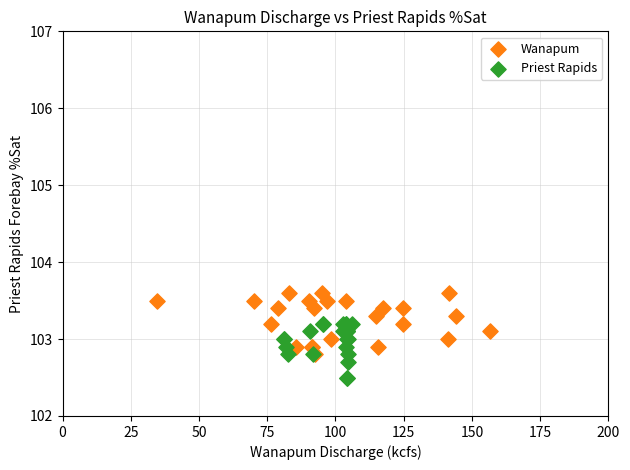

Which series reaches the maximum Y coordinate?

Wanapum